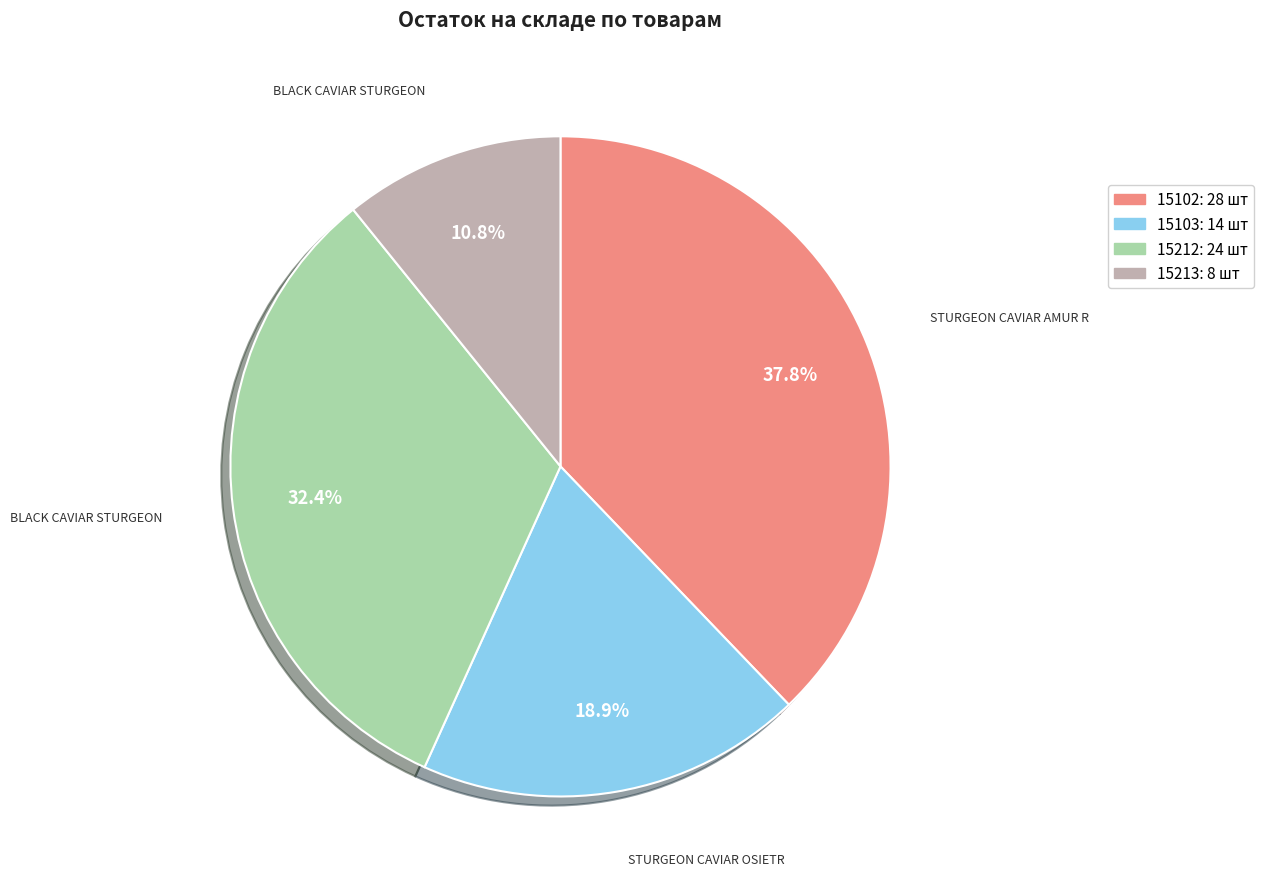

How many slices are in this pie chart?

4